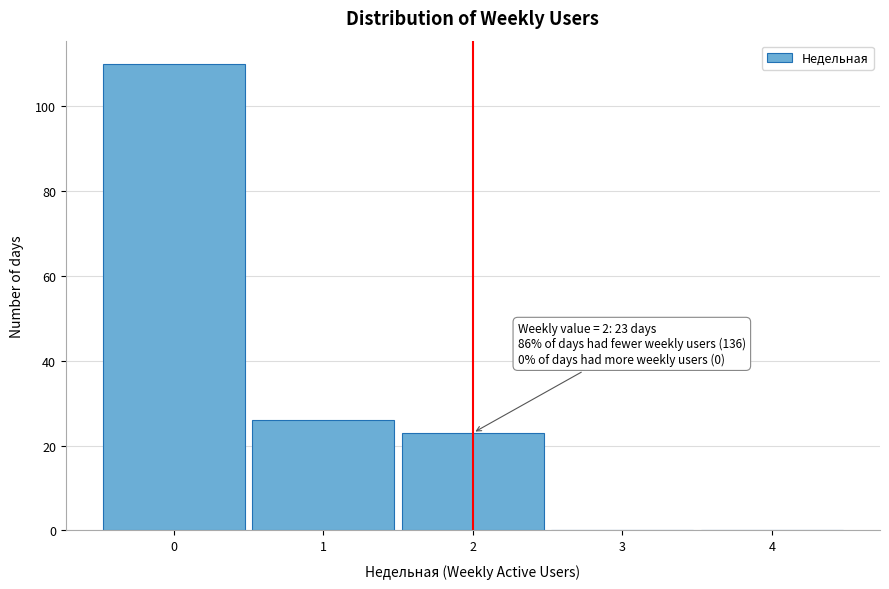

Which range on the x-axis has the tallest bar?

-0.5 to 0.5